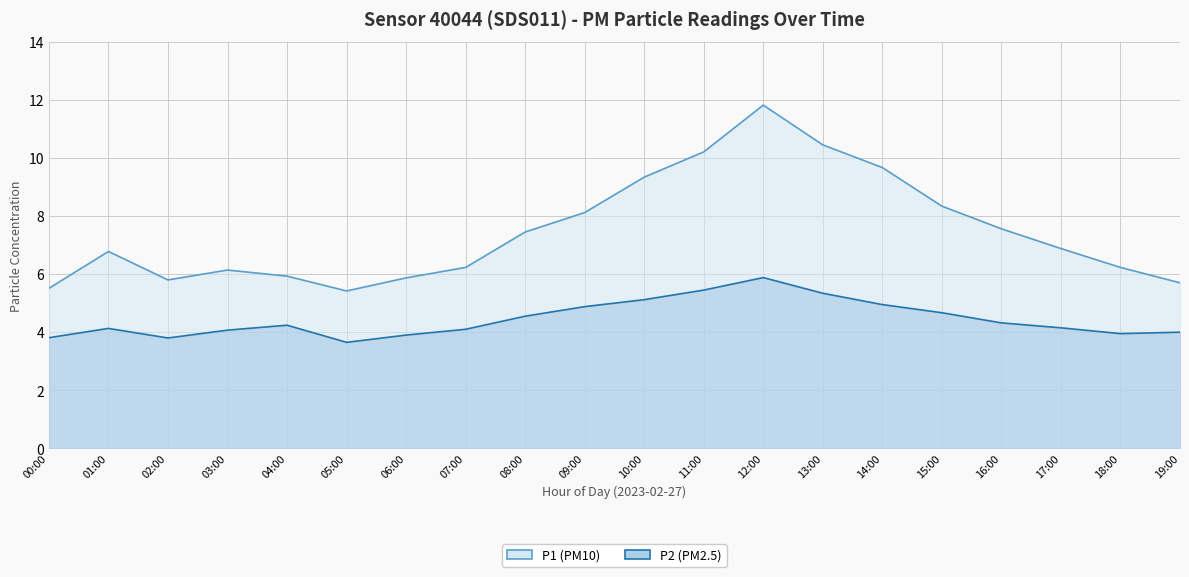

At 09:00, list the series in order from smallest to largest.

P2, P1